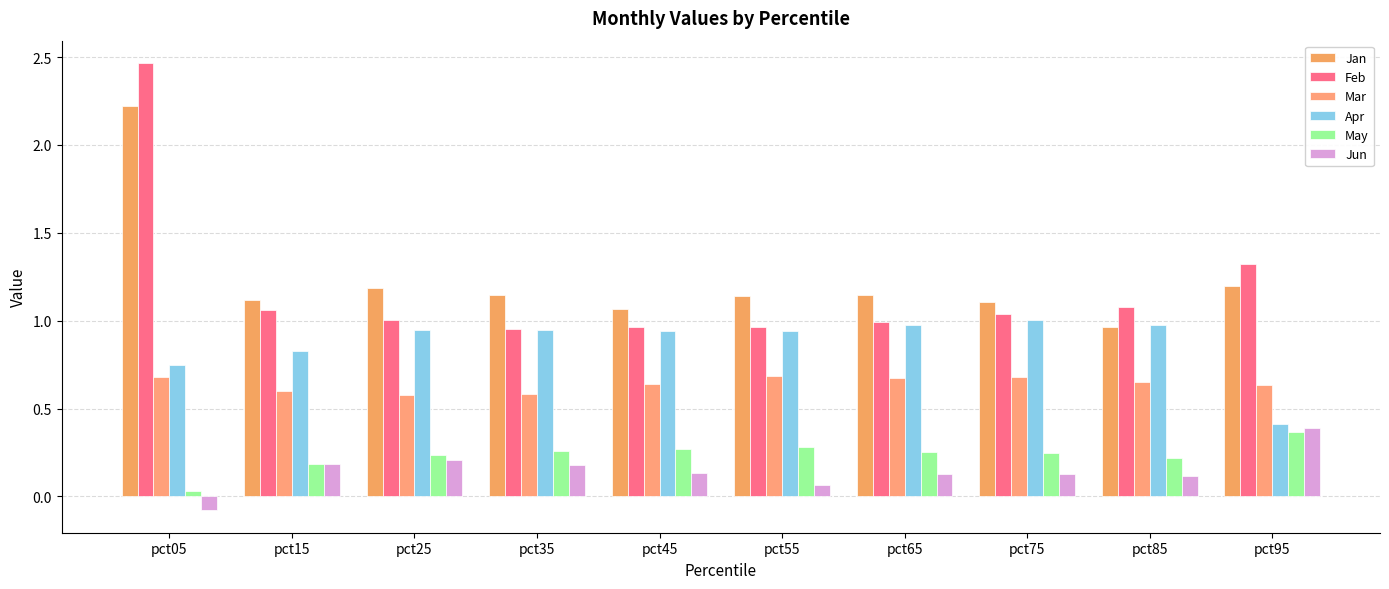

Is it true that Jan equals 1.9 at pct25?

False